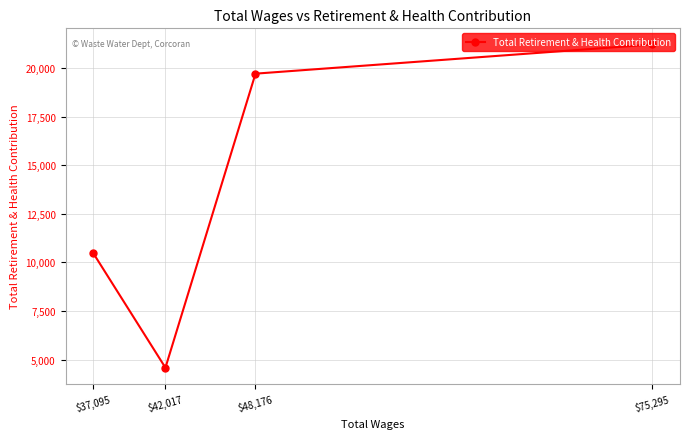

Reading right to left, what are all the values shown in this chart?

$75,295=21213	$48,176=19713	$42,017=4585	$37,095=10462